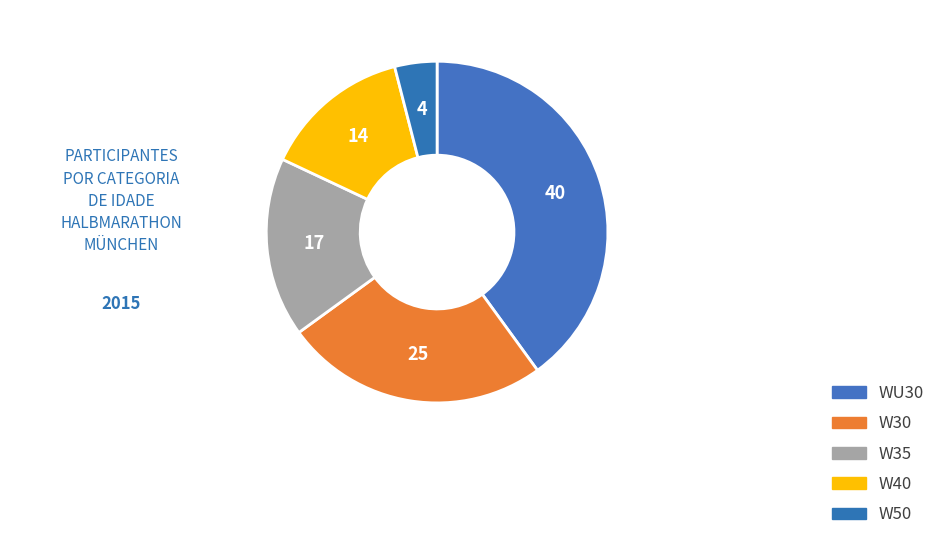

Count the number of slices in the pie.

5